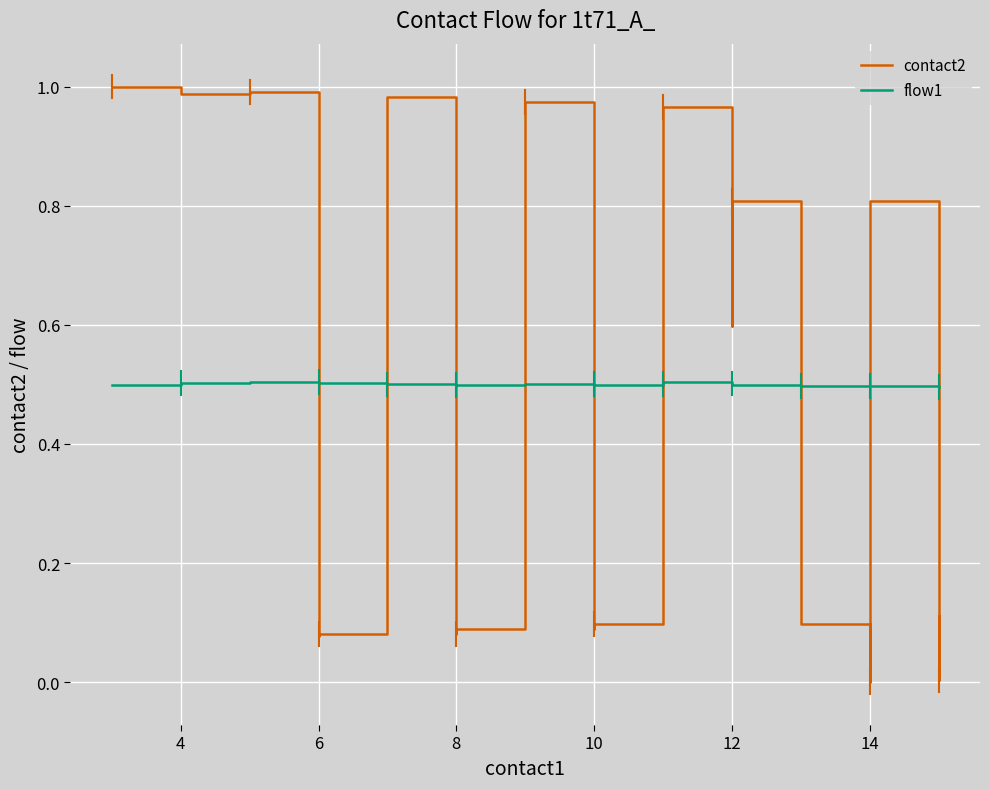

How many times do flow1 and contact2 cross each other?

9